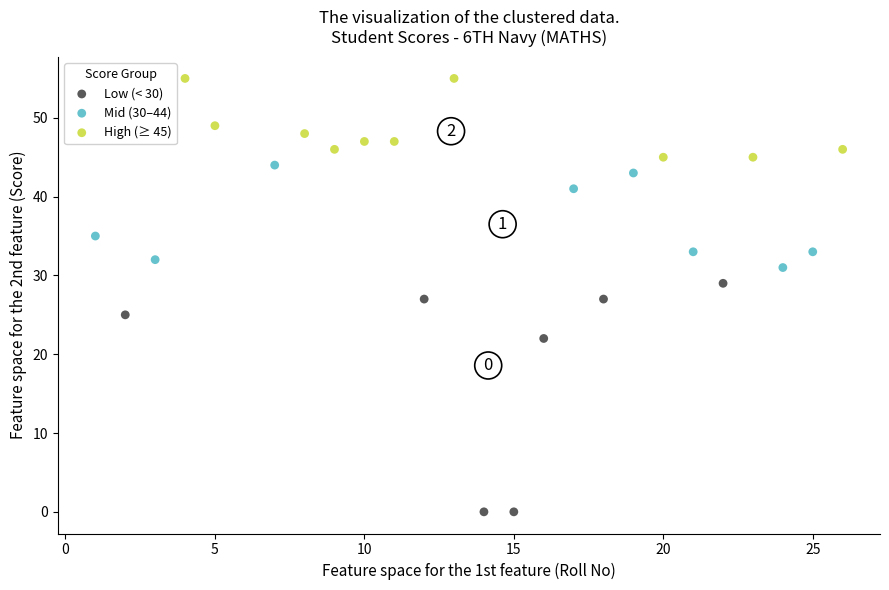

Which series reaches the minimum Y coordinate?

Low (< 30)